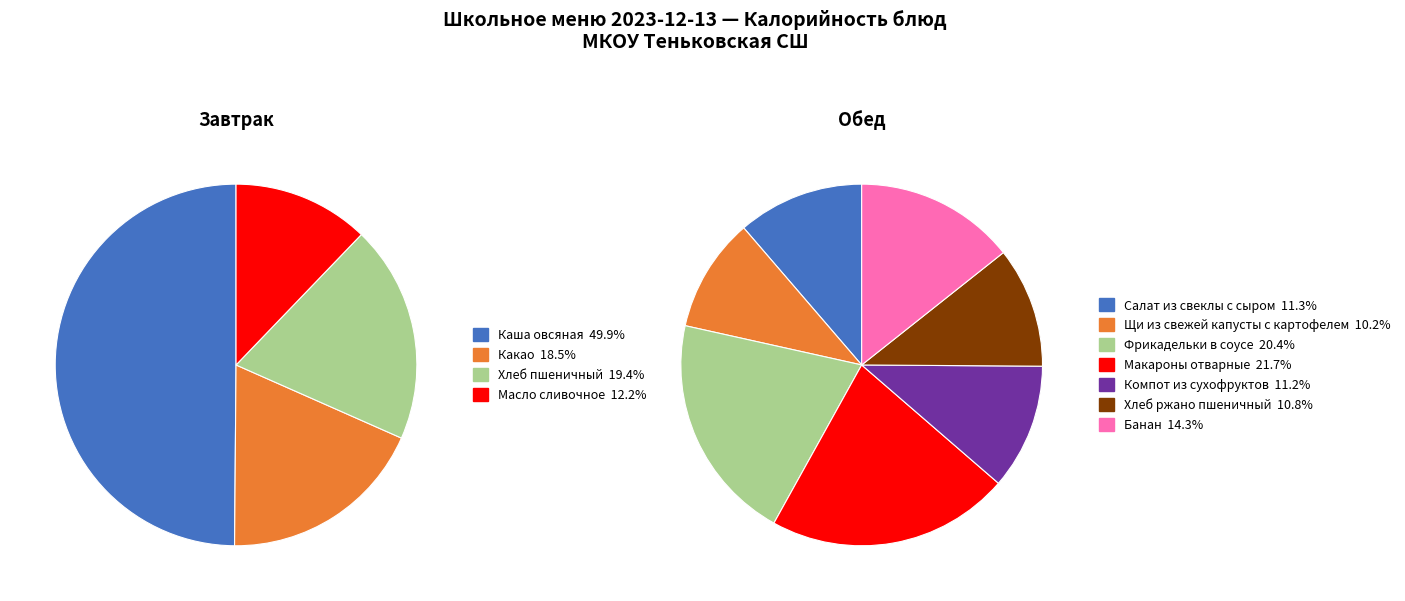

At Какао, list the series in order from smallest to largest.

Обед, Завтрак